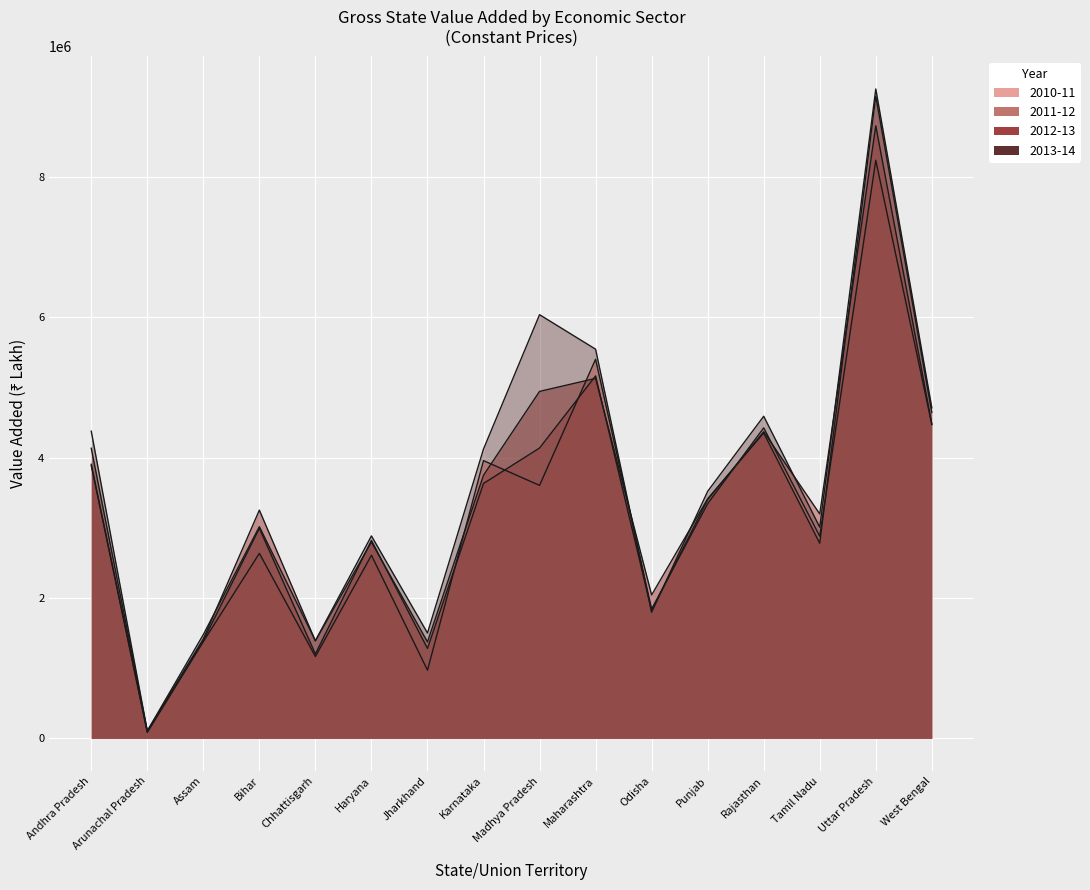

Reading left to right, transcribe all the data shown in this chart.

2010-11: 3887040	85599	1378848	2636490	1166805	2609154	972177	3957253	3604573	5401564	1842269	3343822	4423913	2879460	8234413	4470212
2011-12: 3904992	99613	1393846	2993110	1202919	2819950	1282061	3631701	4136480	5163326	1819897	3402467	4368803	3197598	8726191	4479178
2012-13: 4133498	101458	1418045	3251849	1388458	2797350	1375029	3749106	4942961	5128222	2043778	3413534	4351106	2780764	9147772	4642724
2013-14: 4376550	108101	1479852	3016624	1392064	2884831	1501690	4122807	6035688	5544115	1797244	3520186	4589323	3009426	9250534	4709277